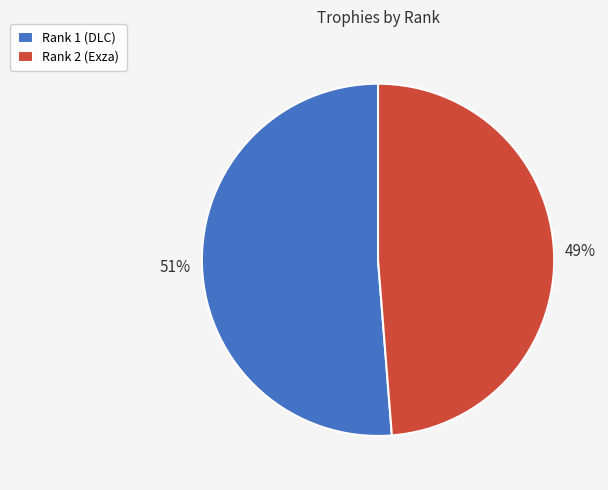

To the nearest percent, what is the combined percentage of Rank 1 (DLC) and Rank 2 (Exza)?

100%